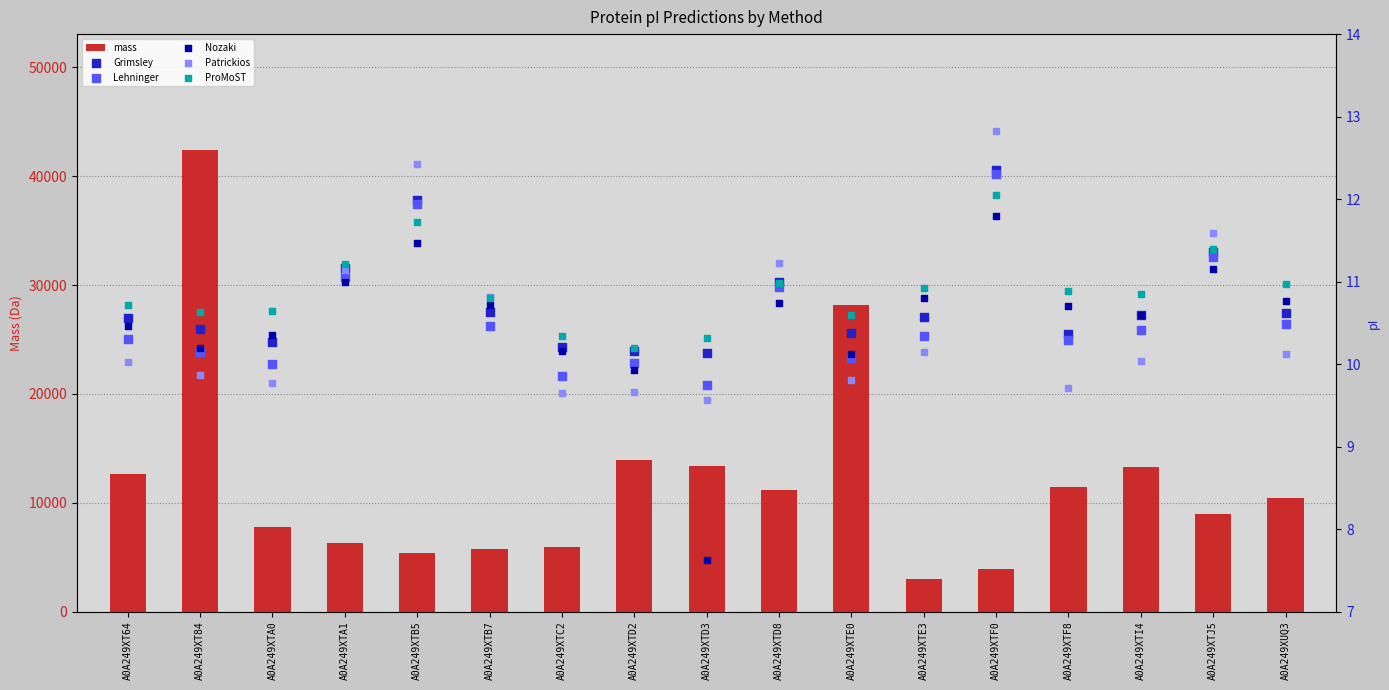

Which series has the largest total across all categories?

mass